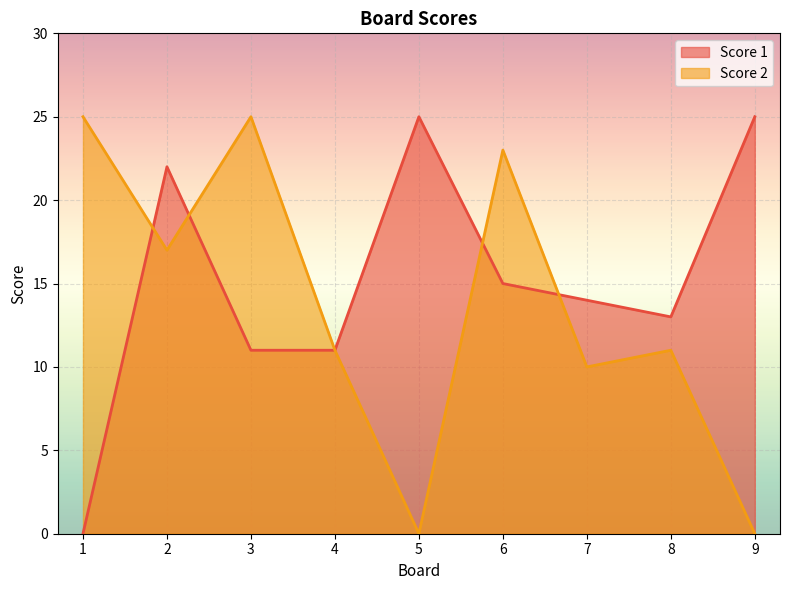

Which has a higher value, 1 or 3?

3